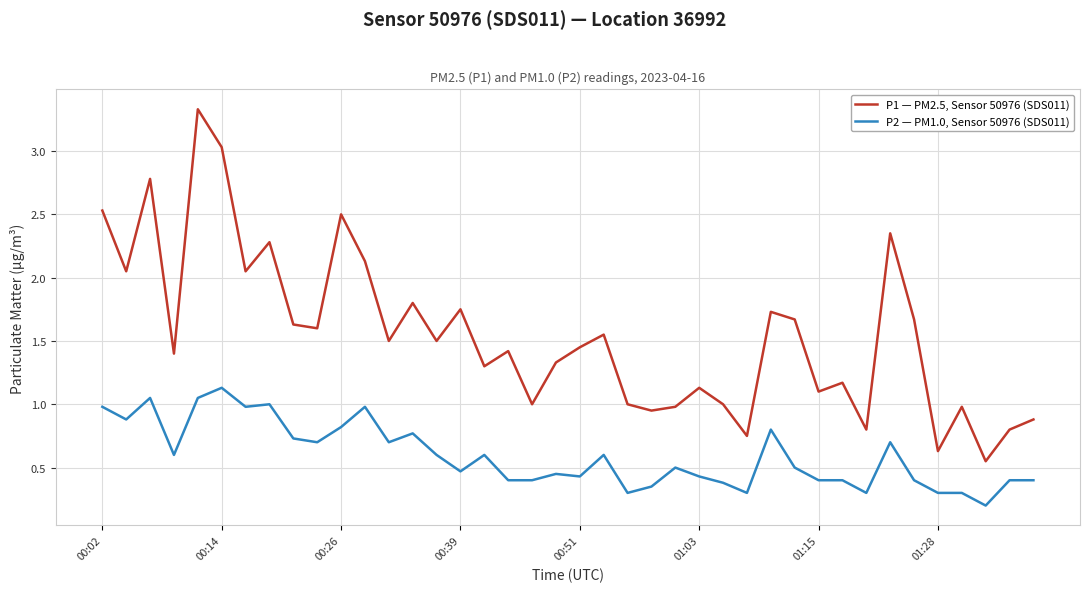

How many lines are shown in the chart?

2